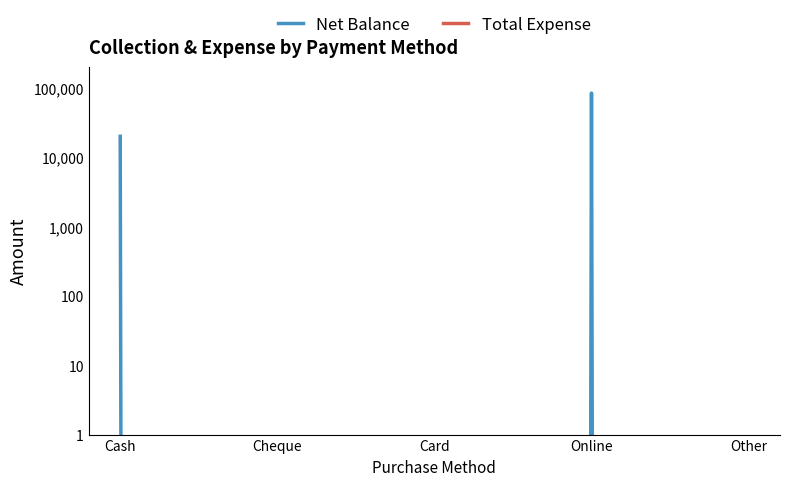

True or false: Net Balance and Total Expense cross at least once.

False